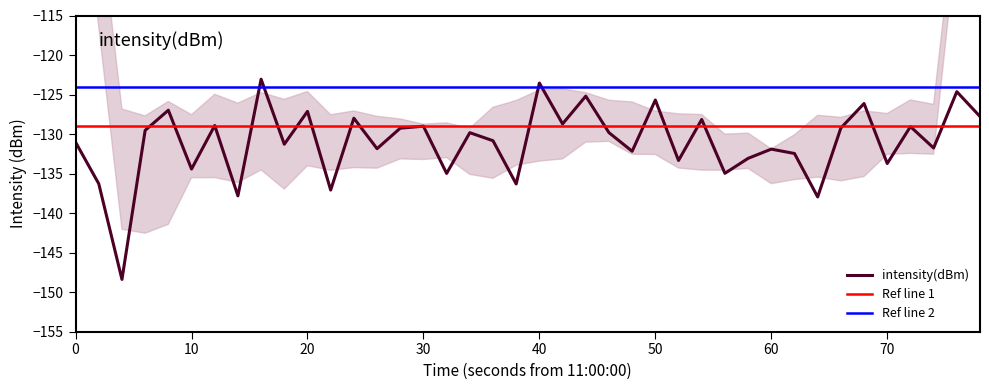

What is the maximum value for intensity(dBm)?

-123.1